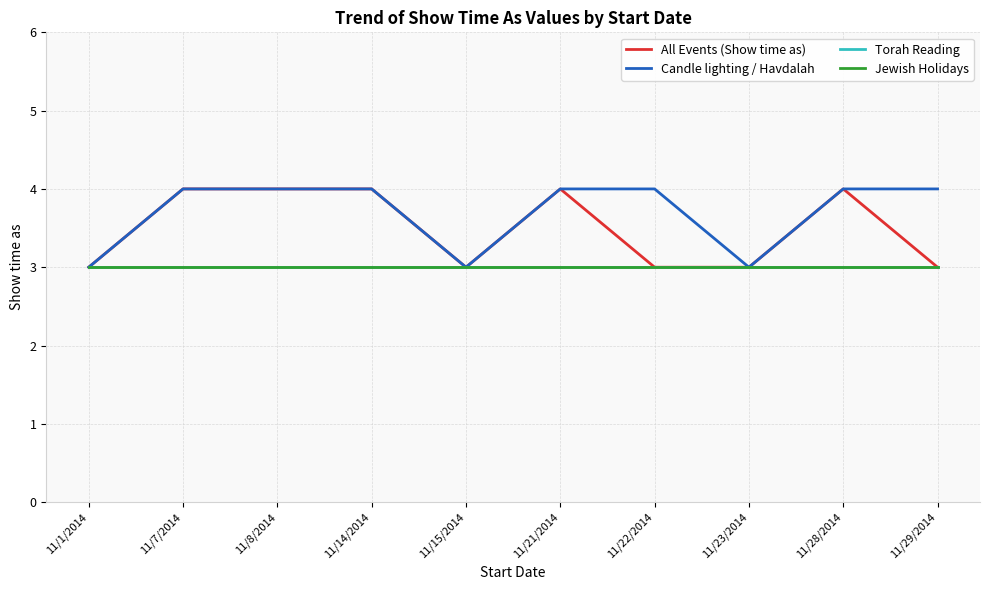

What is the sum of all All Events (Show time as) values?

35